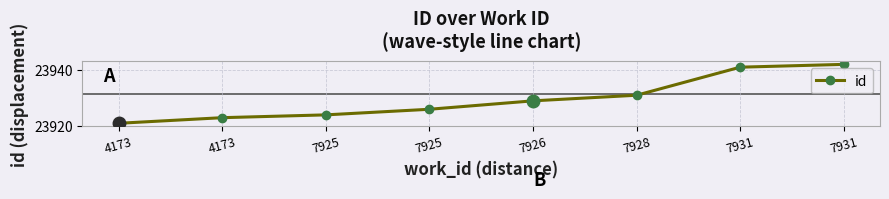

How many distinct data groups are displayed?

1